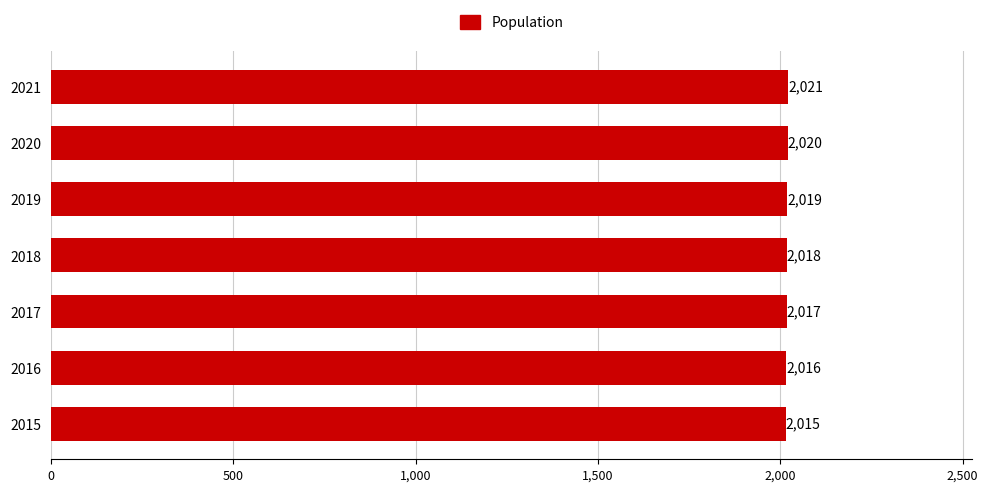

List the labels in order of value, smallest first.

2015, 2016, 2017, 2018, 2019, 2020, 2021